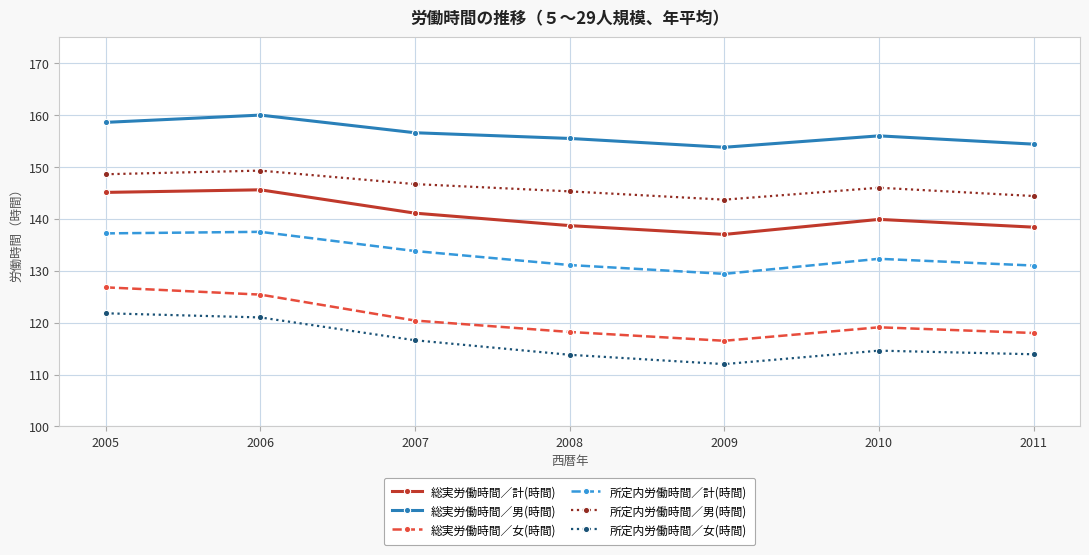

Where is the first local minimum for 所定内労働時間／男(時間)?

2009